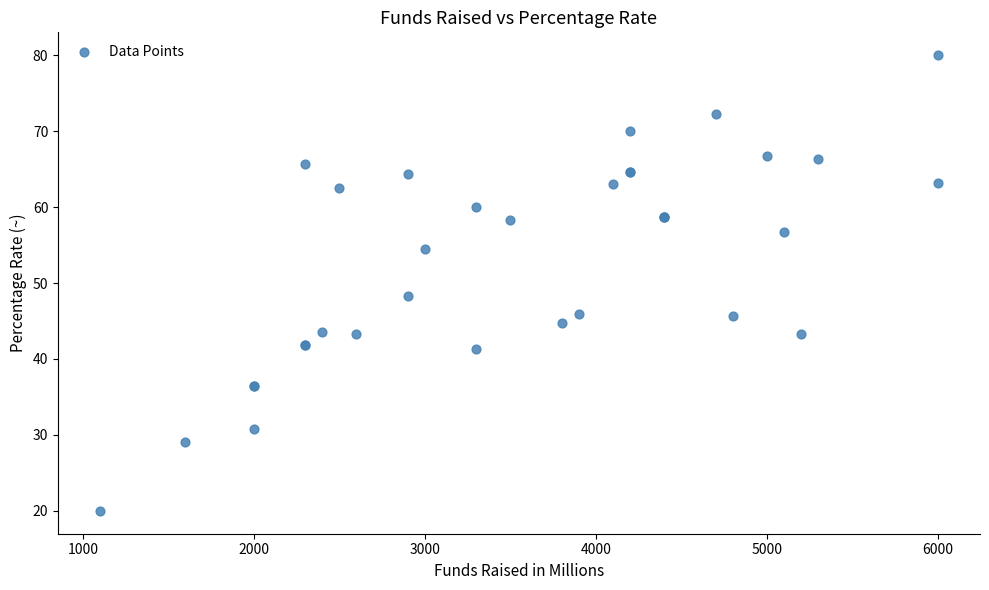

What Y value in the scatter plot is closest to 50?

48.3